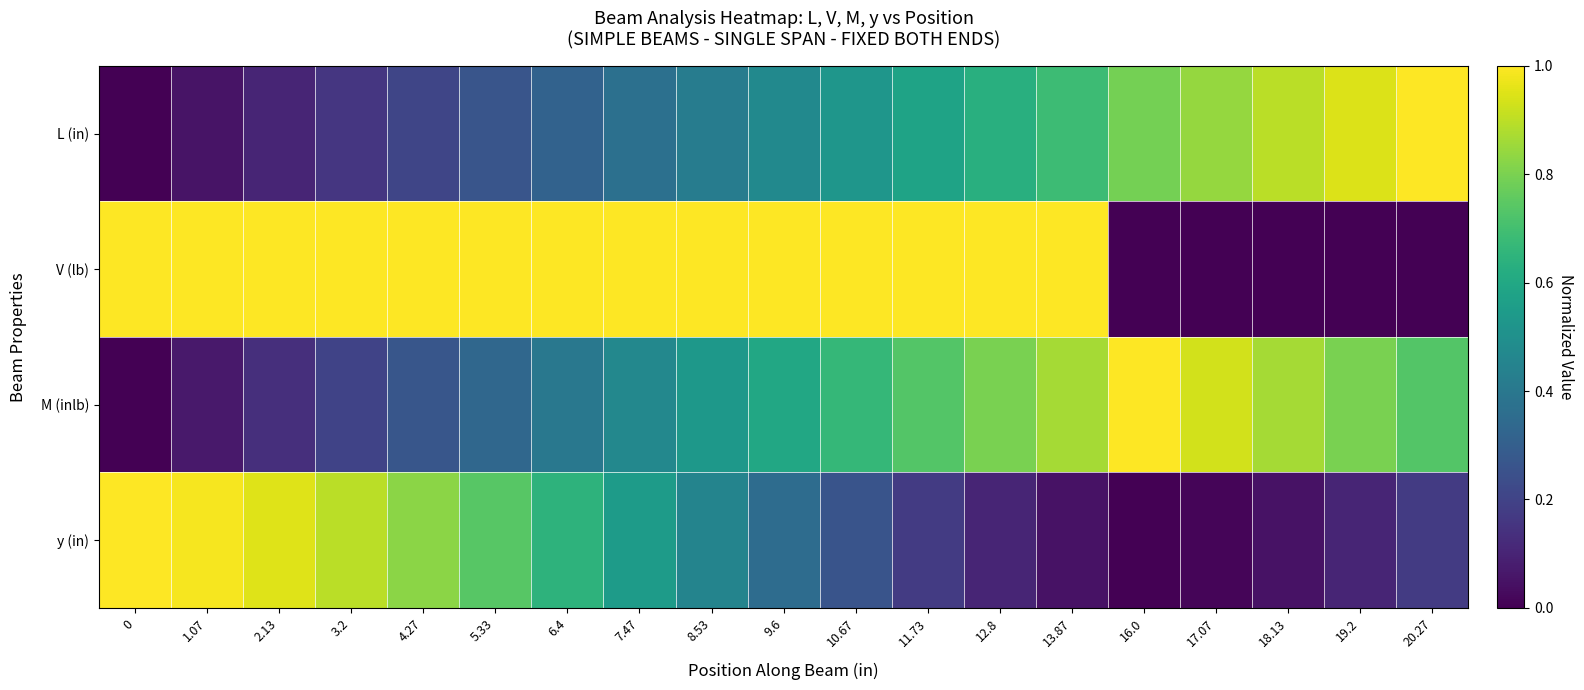

List the series in order of their peak value, lowest first.

L (in), V (lb), M (inlb), y (in)